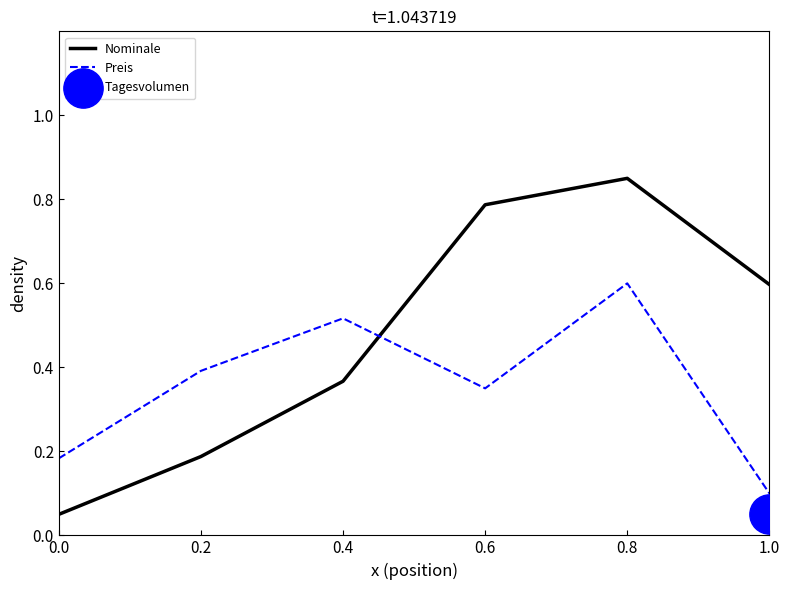

Which series has the largest total across all categories?

Nominale